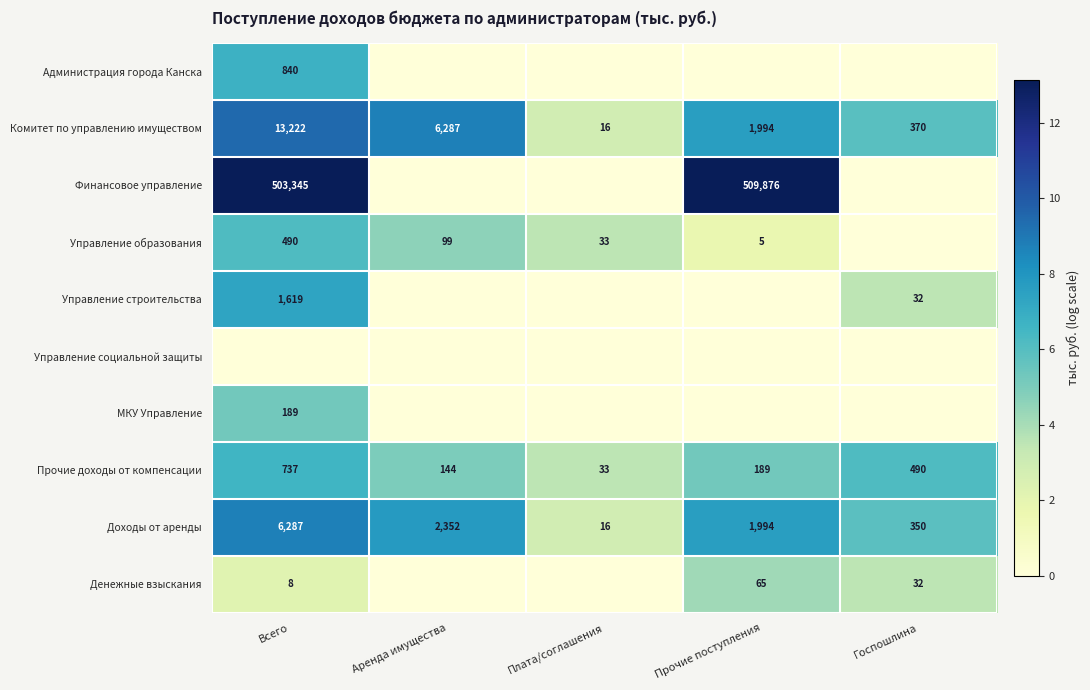

What is the approximate value of Комитет по управлению имуществом at Госпошлина?

370